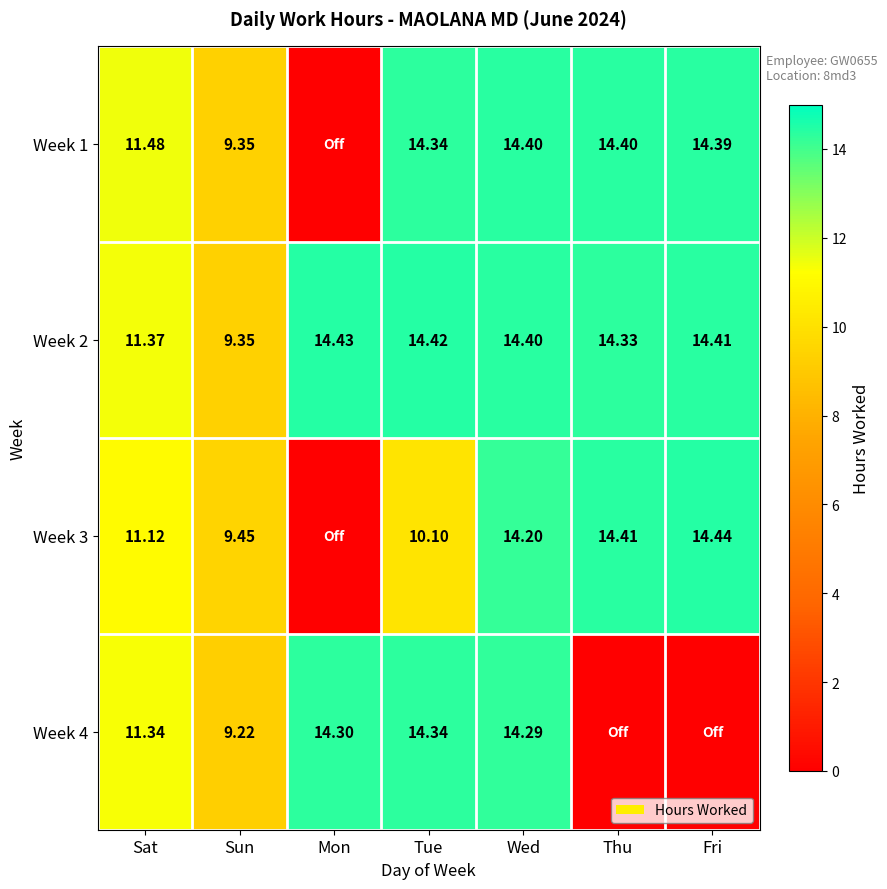

True or false: Week 4 has a value of 3.7 at Mon.

False